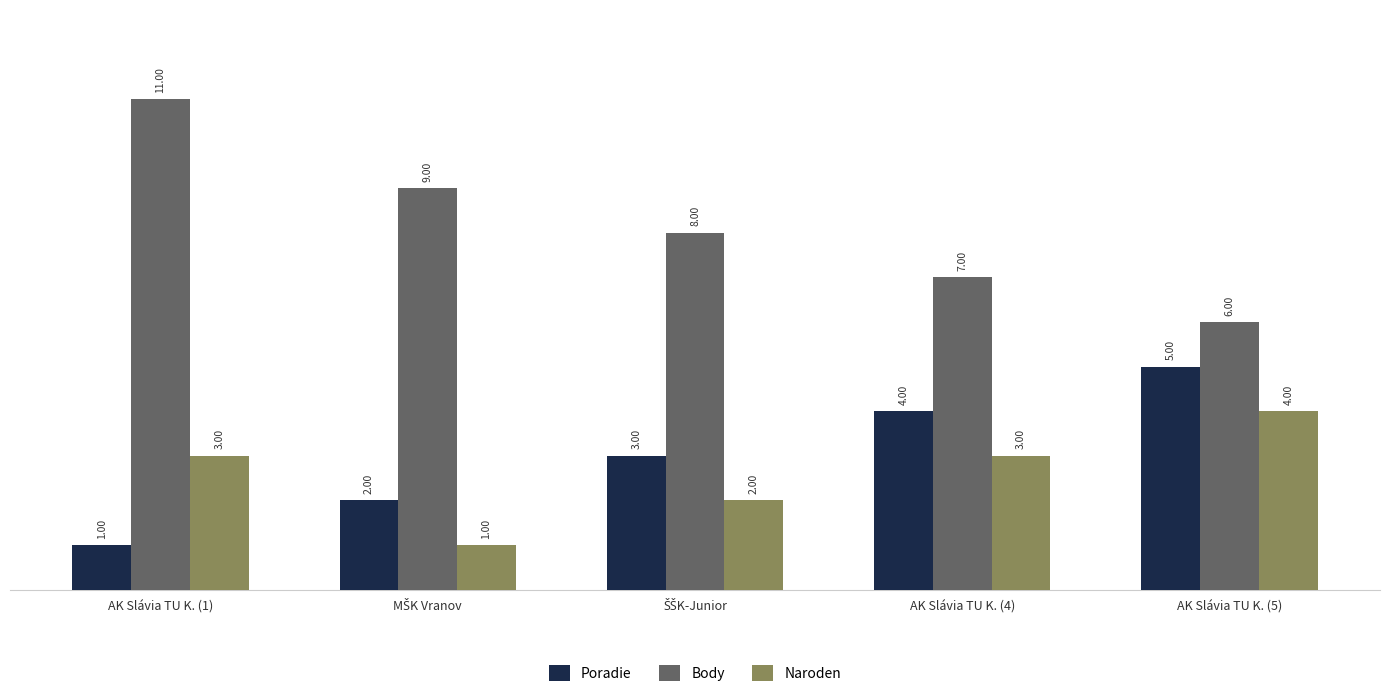

Rank the series by their maximum value, from lowest to highest.

Naroden, Poradie, Body